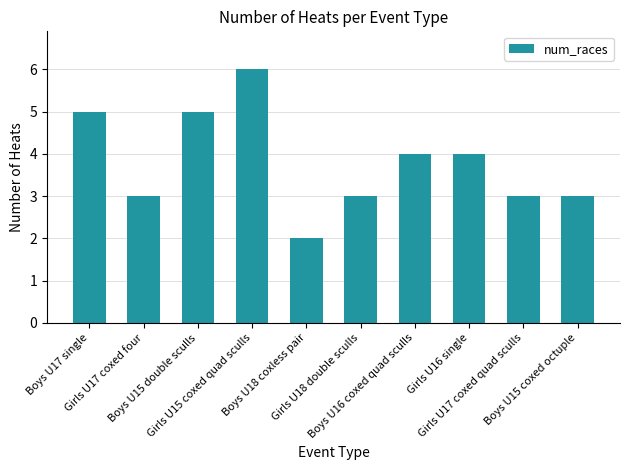

Does the chart contain stacked bars?

No